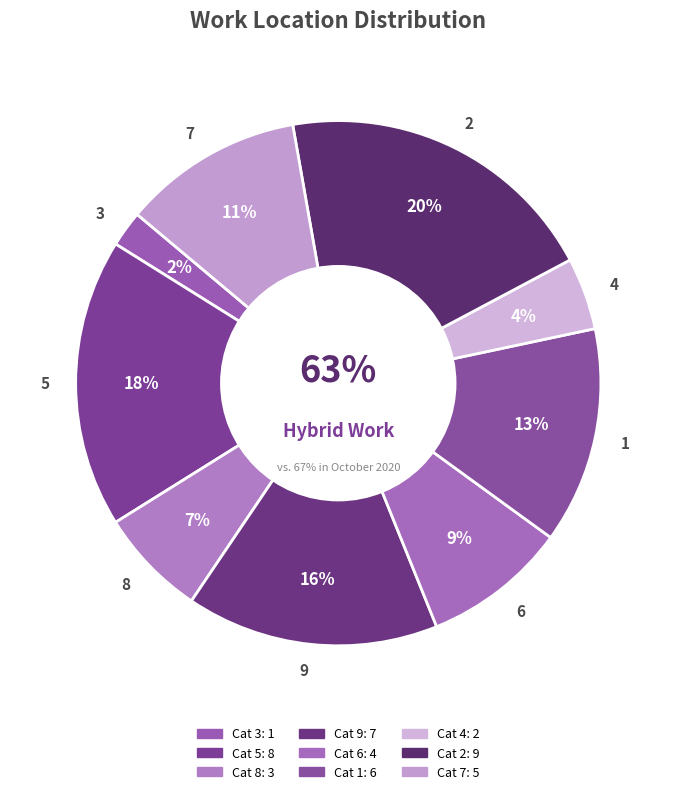

Does 7 account for over 50% of the chart?

No